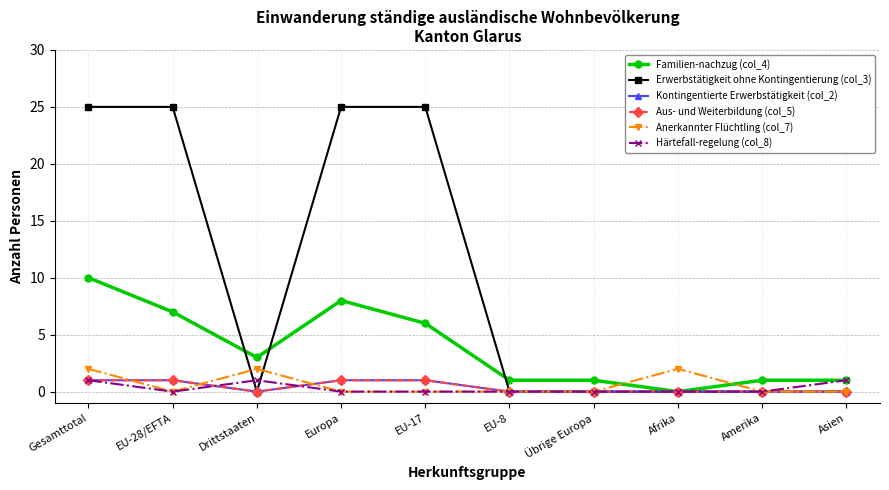

Does the chart have visible grid lines?

Yes